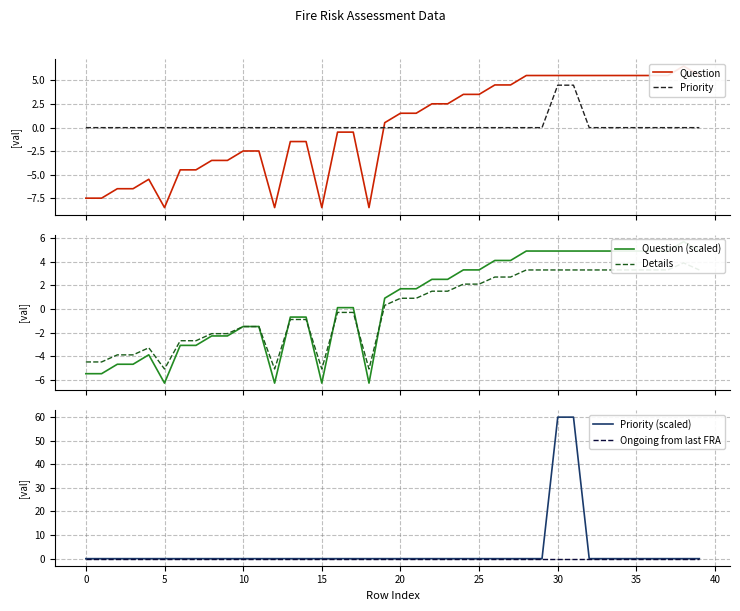

At 31, list the series in order from largest to smallest.

Priority (scaled), Question, Question (scaled), Priority, Details, Ongoing from last FRA